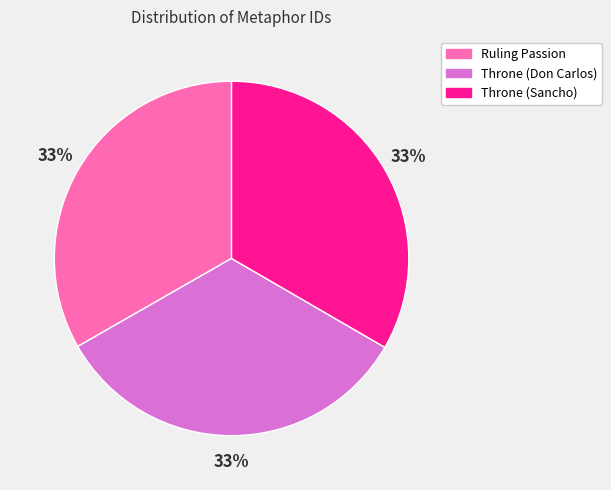

Does Throne (Don Carlos) account for over 50% of the chart?

No